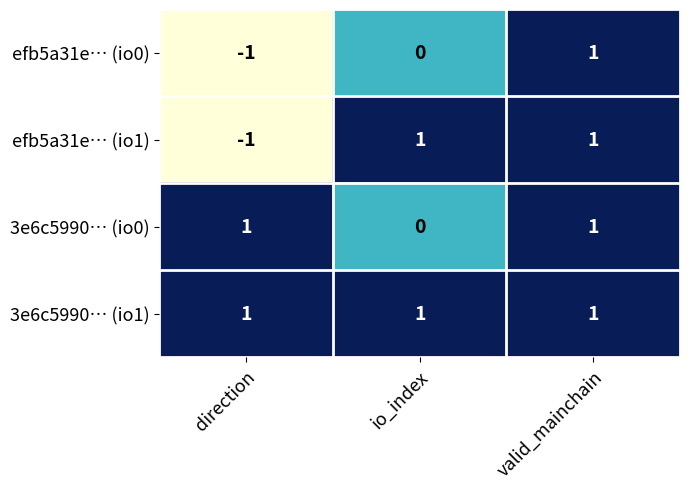

Reading left to right, extract all data points from this chart.

efb5a31e… (io0): direction=-1	io_index=0	valid_mainchain=1
efb5a31e… (io1): direction=-1	io_index=1	valid_mainchain=1
3e6c5990… (io0): direction=1	io_index=0	valid_mainchain=1
3e6c5990… (io1): direction=1	io_index=1	valid_mainchain=1